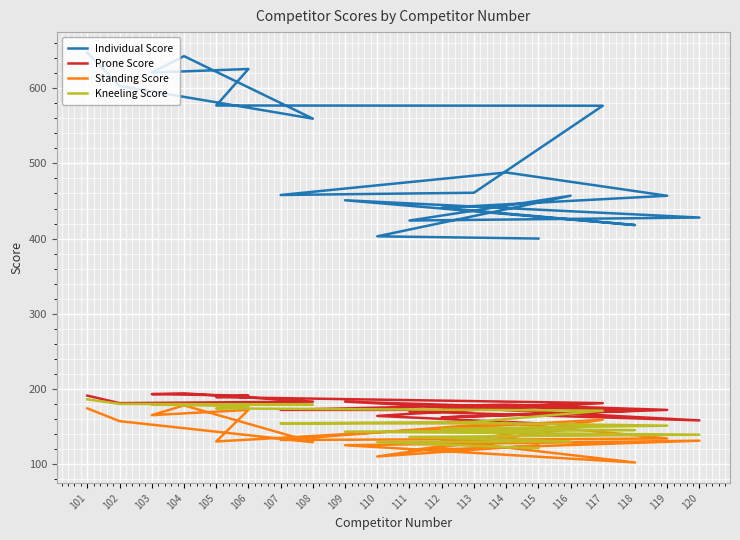

What is the average value of the Prone Score series?

177.0